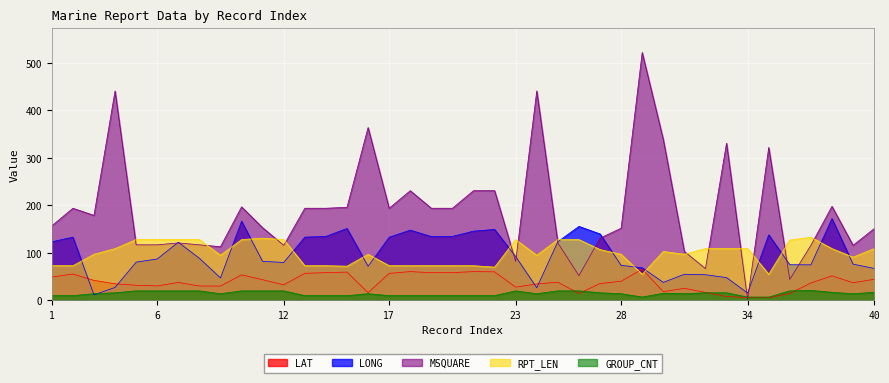

What is the maximum value for LONG?

172.1